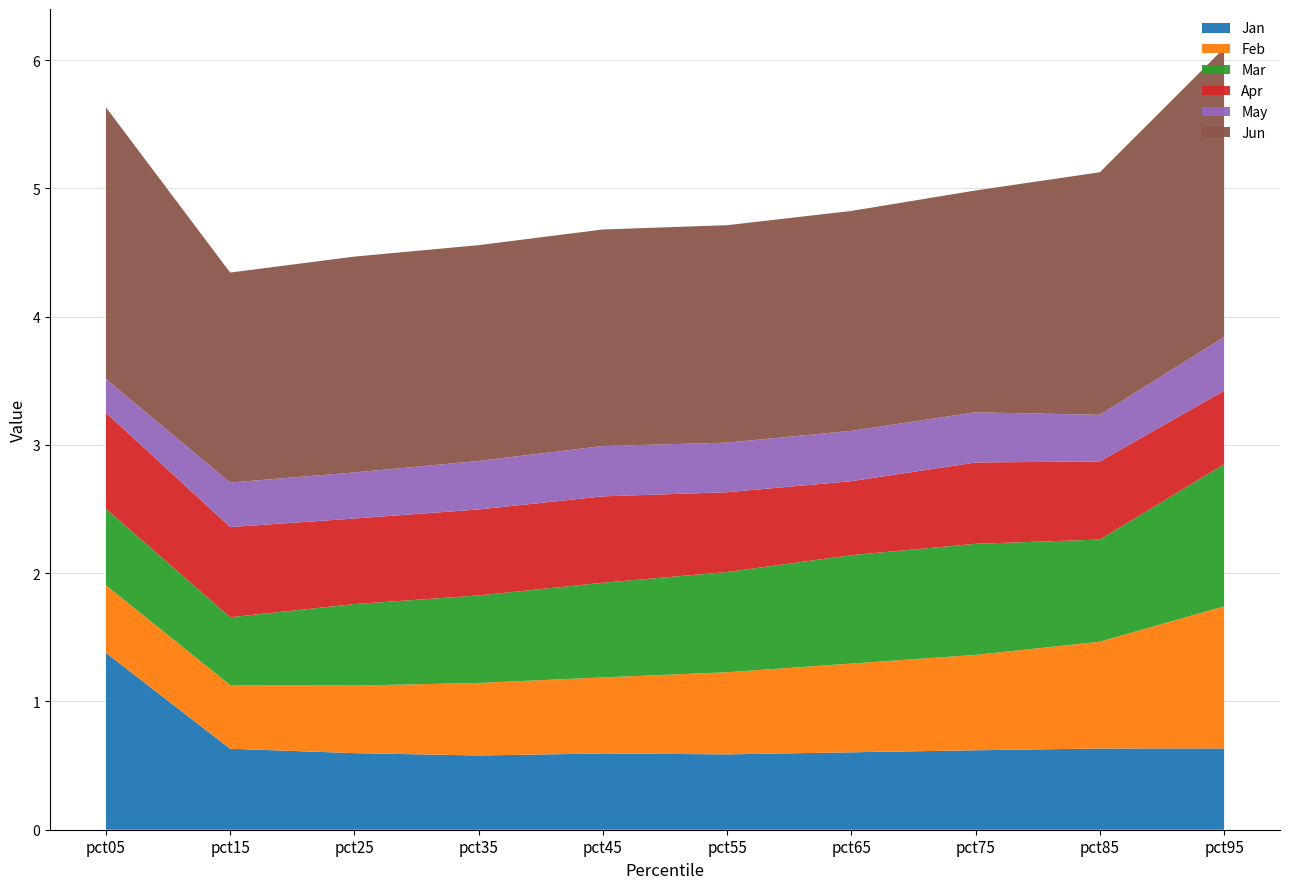

Reading right to left, list all the values displayed in this chart.

Jan: pct95=0.6	pct85=0.6	pct75=0.6	pct65=0.6	pct55=0.6	pct45=0.6	pct35=0.6	pct25=0.6	pct15=0.6	pct05=1.4
Feb: pct95=1.1	pct85=0.8	pct75=0.7	pct65=0.7	pct55=0.6	pct45=0.6	pct35=0.6	pct25=0.5	pct15=0.5	pct05=0.5
Mar: pct95=1.1	pct85=0.8	pct75=0.9	pct65=0.8	pct55=0.8	pct45=0.7	pct35=0.7	pct25=0.6	pct15=0.5	pct05=0.6
Apr: pct95=0.6	pct85=0.6	pct75=0.6	pct65=0.6	pct55=0.6	pct45=0.7	pct35=0.7	pct25=0.7	pct15=0.7	pct05=0.7
May: pct95=0.4	pct85=0.4	pct75=0.4	pct65=0.4	pct55=0.4	pct45=0.4	pct35=0.4	pct25=0.4	pct15=0.3	pct05=0.3
Jun: pct95=2.3	pct85=1.9	pct75=1.7	pct65=1.7	pct55=1.7	pct45=1.7	pct35=1.7	pct25=1.7	pct15=1.6	pct05=2.1